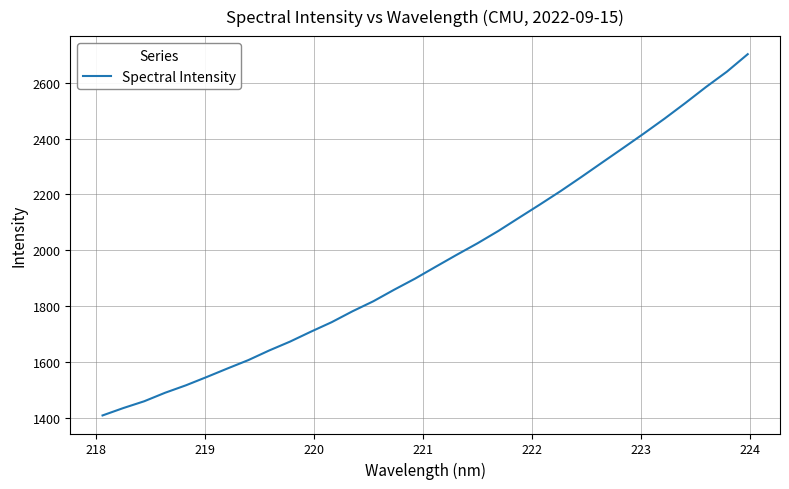

What is the smallest value displayed?

1408.4